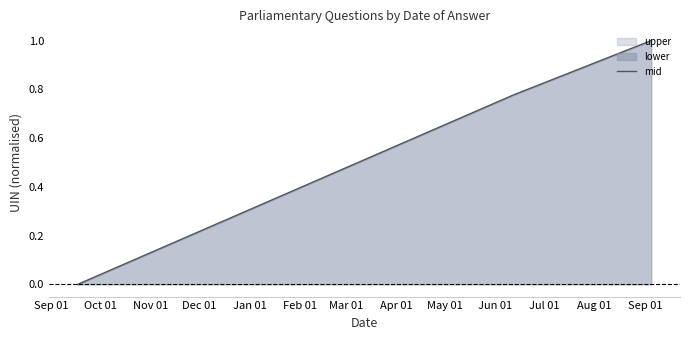

The chart shows a value of 0.0 at Sep 01. True or false?

True